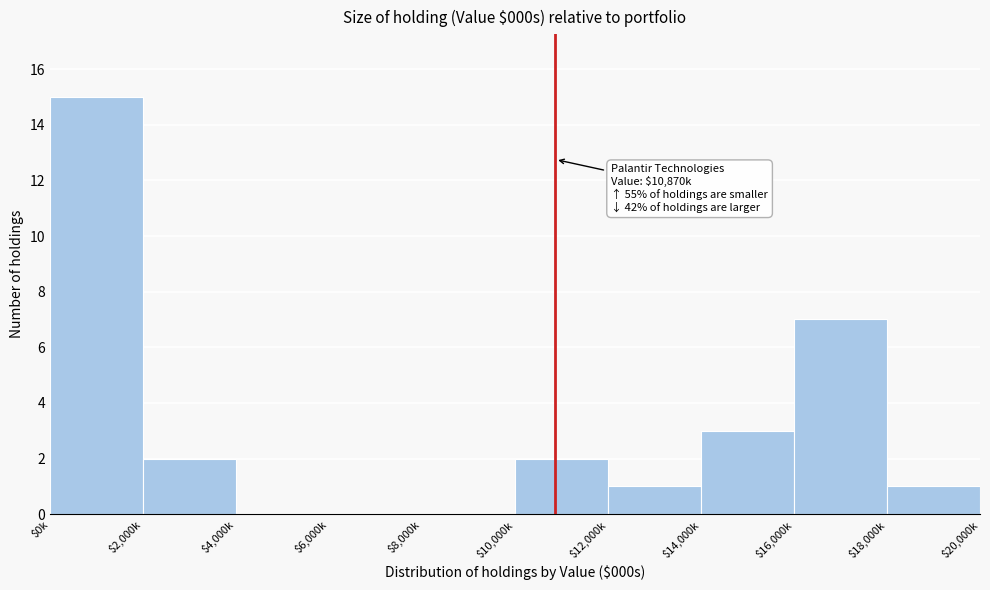

What is the greatest value displayed?

15